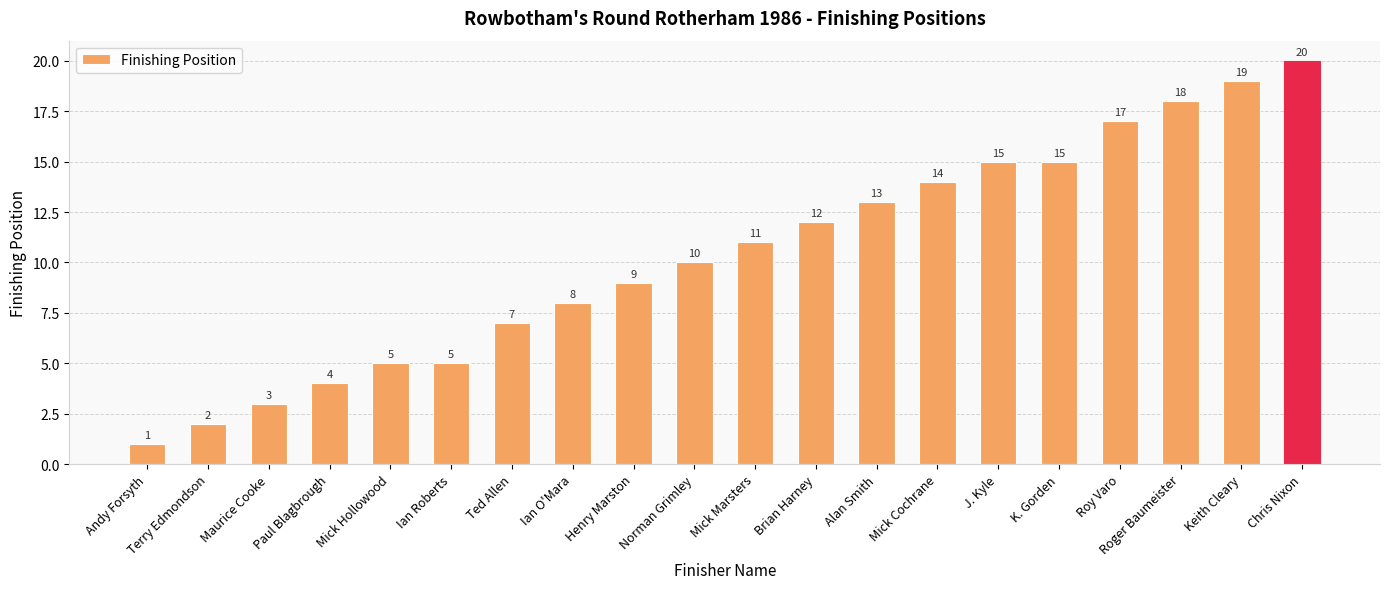

How many values are below 11?

10